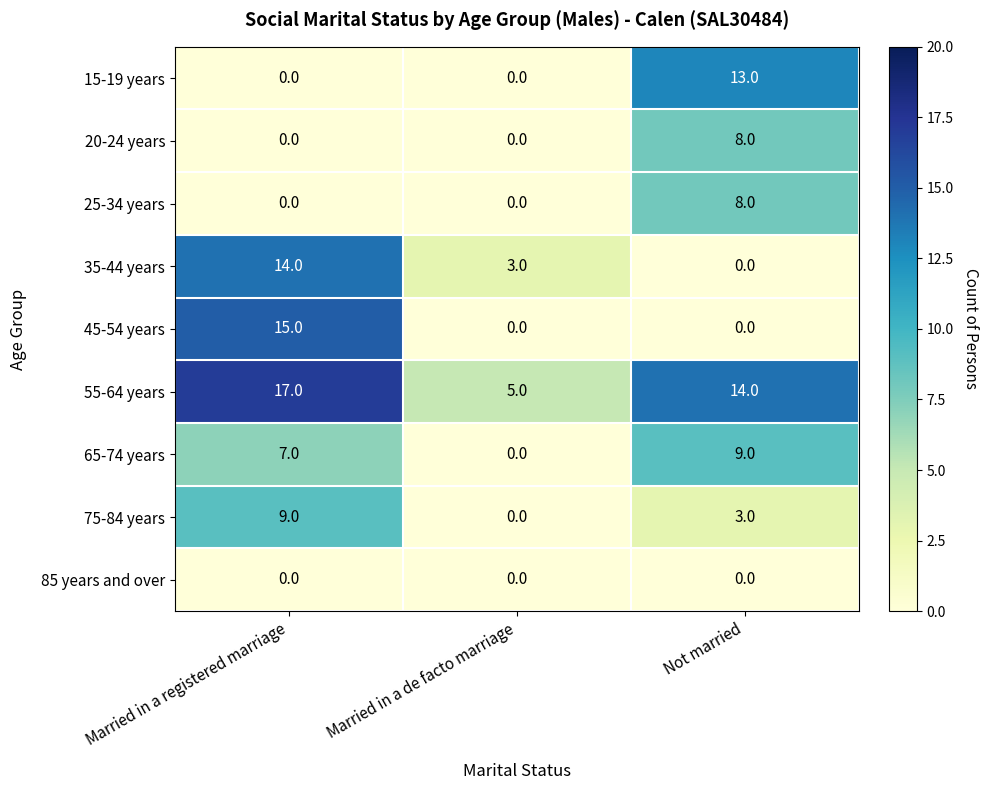

Count the number of categories in the chart.

3